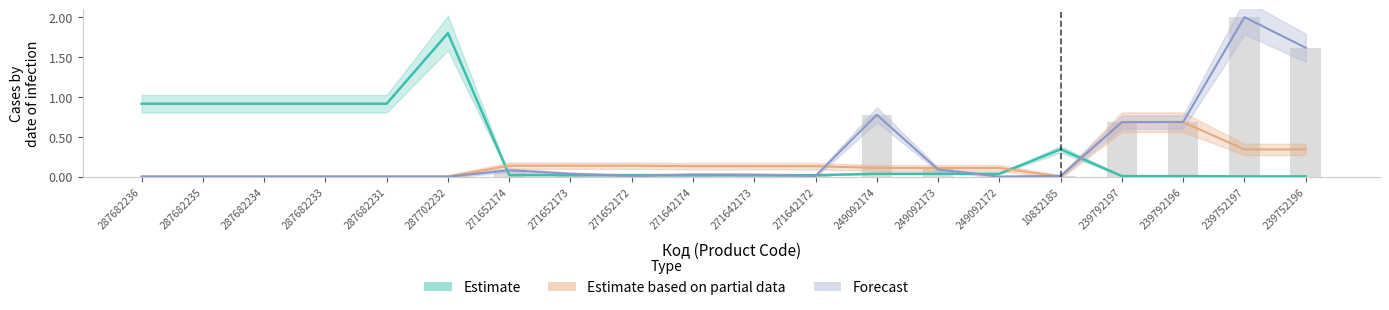

How many groups of bars are there?

20